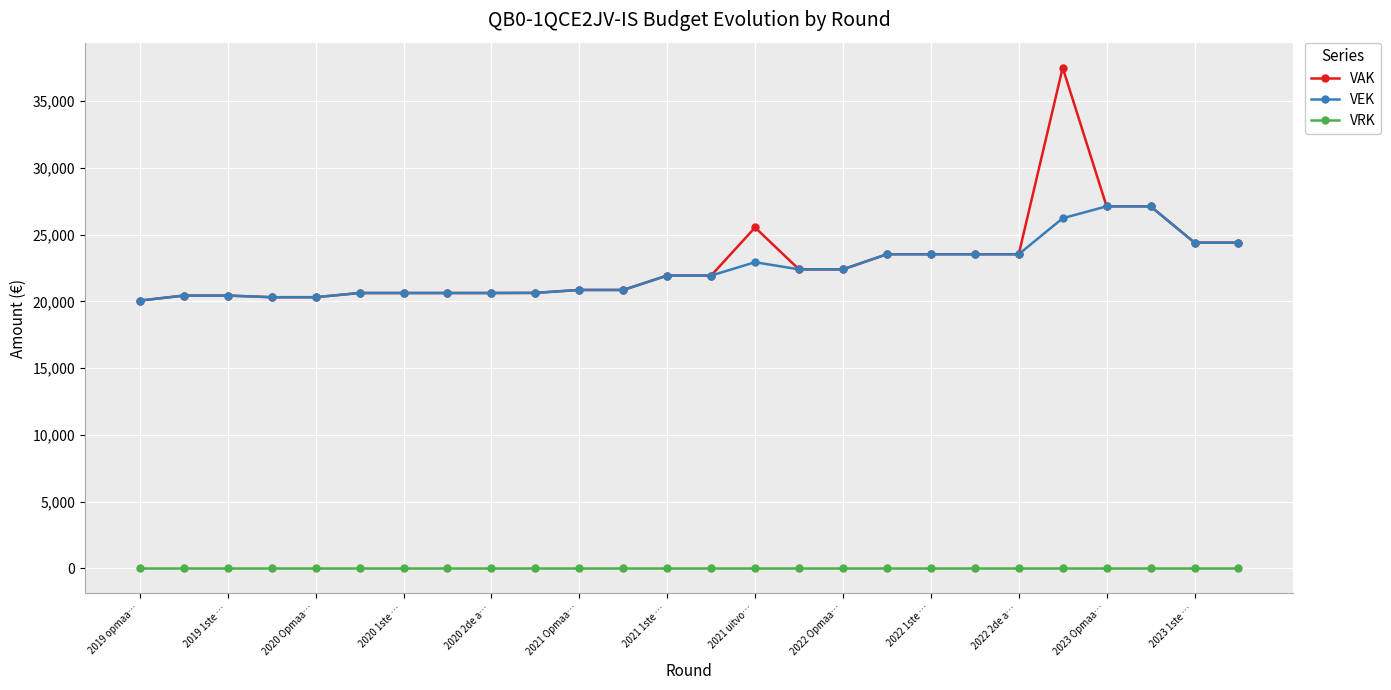

How many data points in VAK are less than 21928?

12